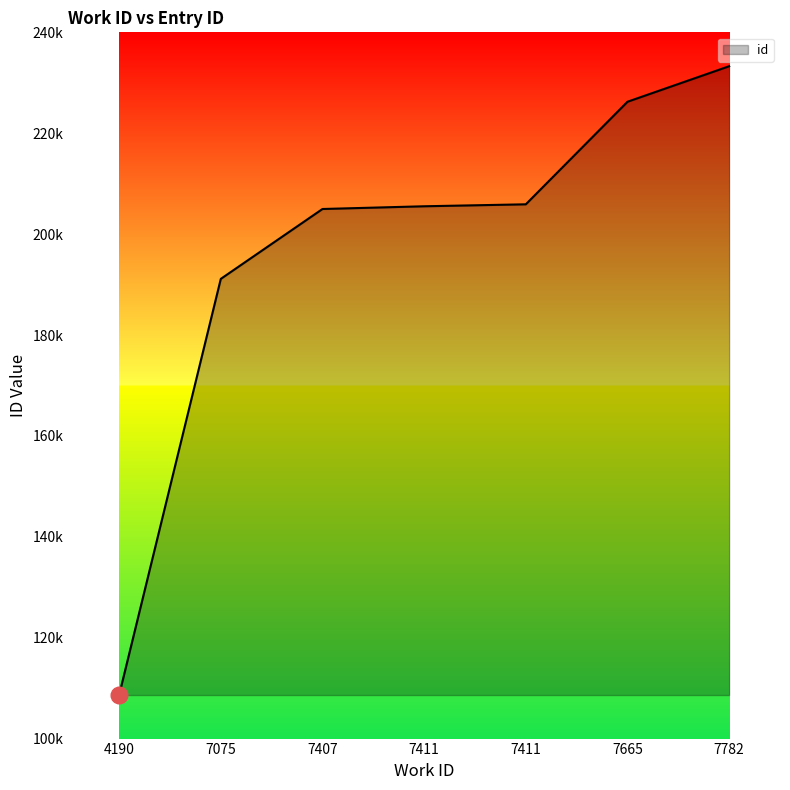

Does the chart have visible grid lines?

No